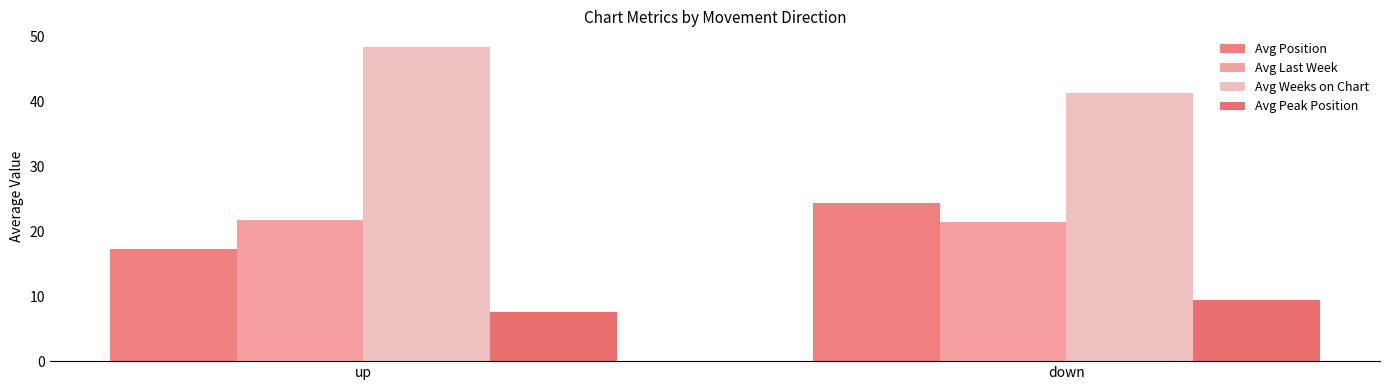

What is the smallest value displayed?

7.5